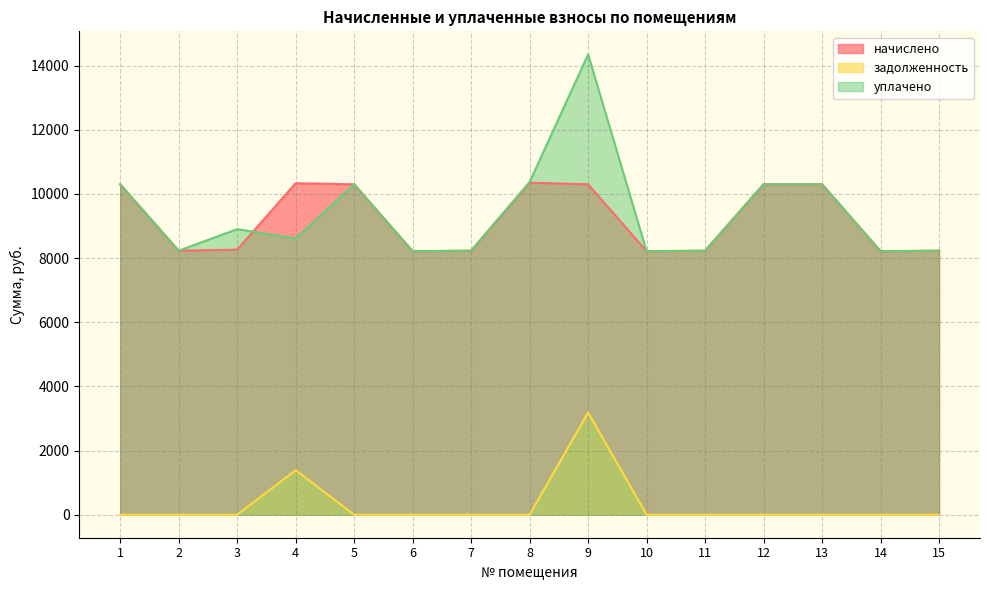

How many lines are shown in the chart?

3